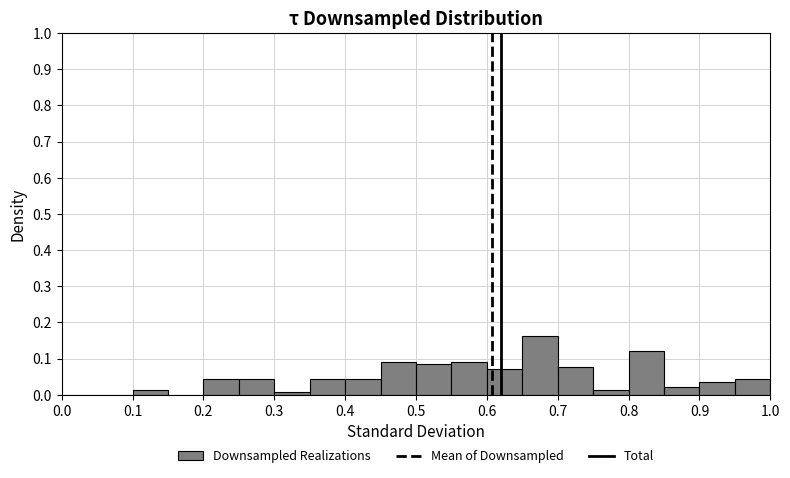

Reading left to right, list every bar in this chart as the range it spans on the x-axis followed by its height. The values are not printed on the chart, so give them approximately, as read against the axis.

0.00 to 0.05: 0
0.05 to 0.10: 0
0.10 to 0.15: 0.01
0.15 to 0.20: 0
0.20 to 0.25: 0.04
0.25 to 0.30: 0.04
0.30 to 0.35: under 0.01
0.35 to 0.40: 0.04
0.40 to 0.45: 0.04
0.45 to 0.50: 0.09
0.50 to 0.55: 0.08
0.55 to 0.60: 0.09
0.60 to 0.65: 0.07
0.65 to 0.70: 0.16
0.70 to 0.75: 0.08
0.75 to 0.80: 0.01
0.80 to 0.85: 0.12
0.85 to 0.90: 0.02
0.90 to 0.95: 0.04
0.95 to 1.00: 0.04